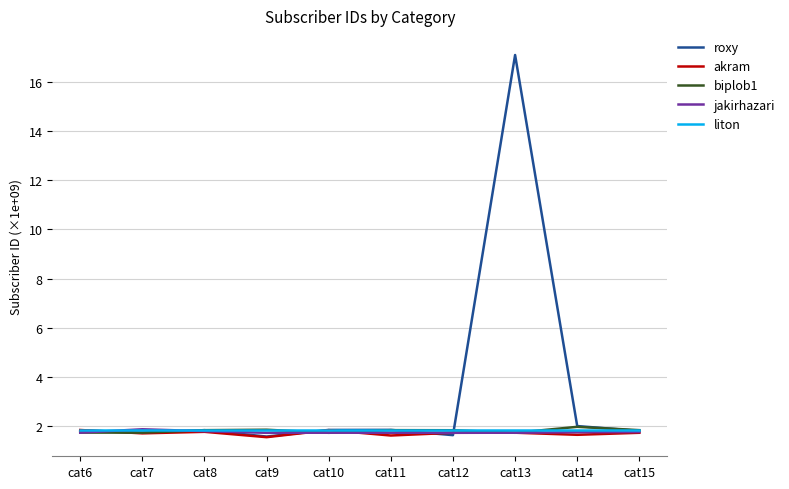

At which category does the chart reach its peak across all series?

cat13